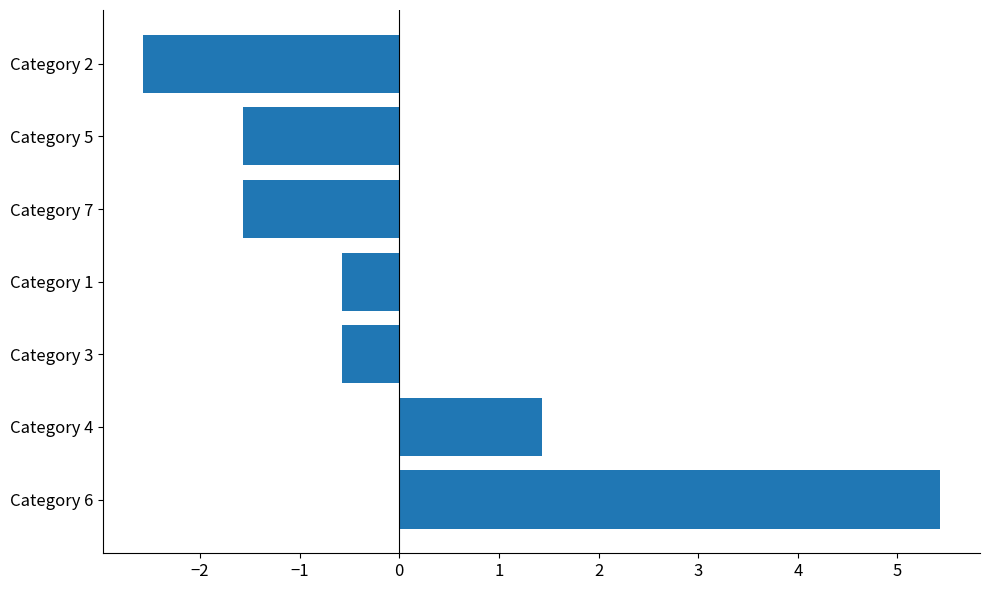

What is the greatest value displayed?

5.4